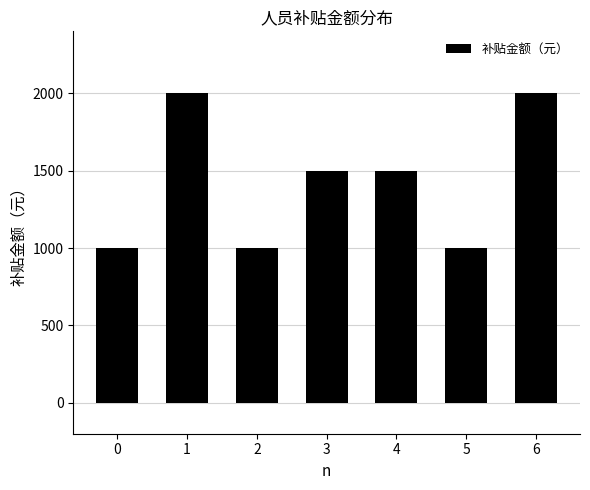

What is the change in value from 2 to 4?

+500